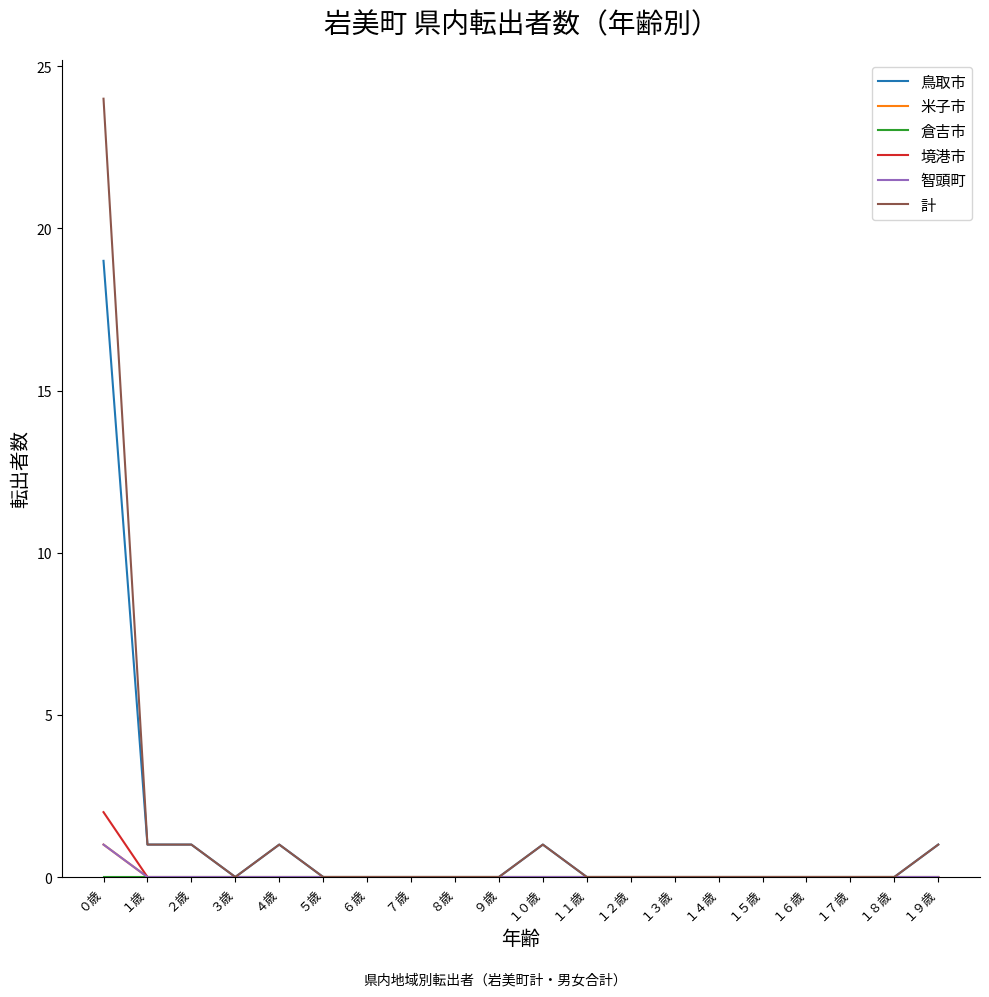

Which category has the highest value across all series?

０歳